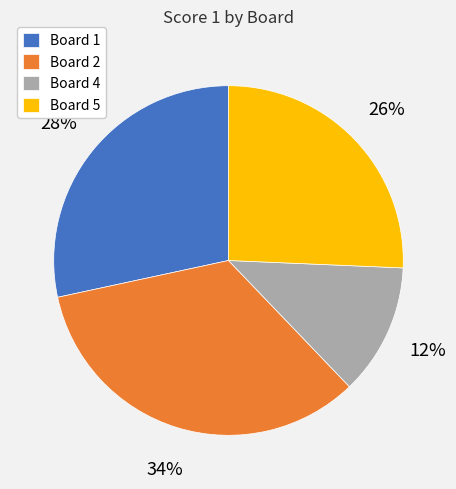

How many slices are in this pie chart?

4